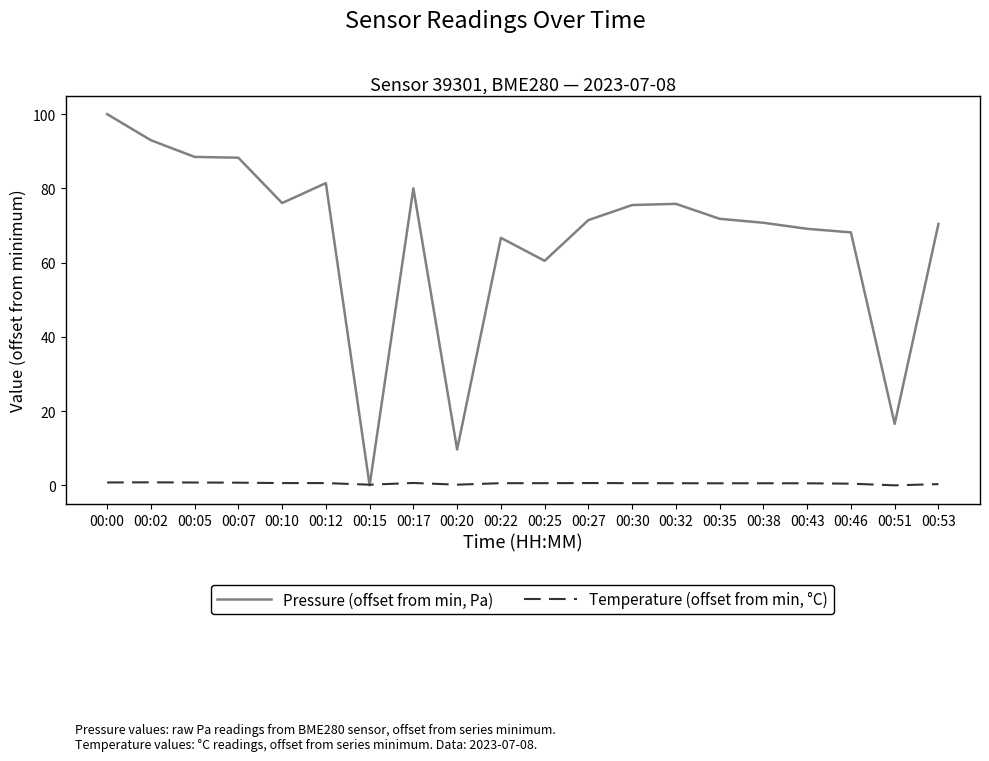

How many lines are shown in the chart?

2